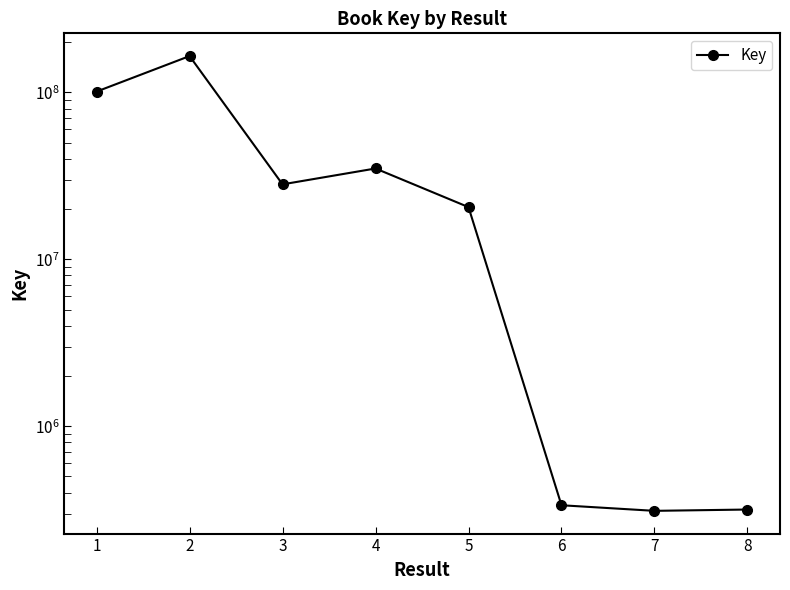

Which label corresponds to the largest value in the chart?

2